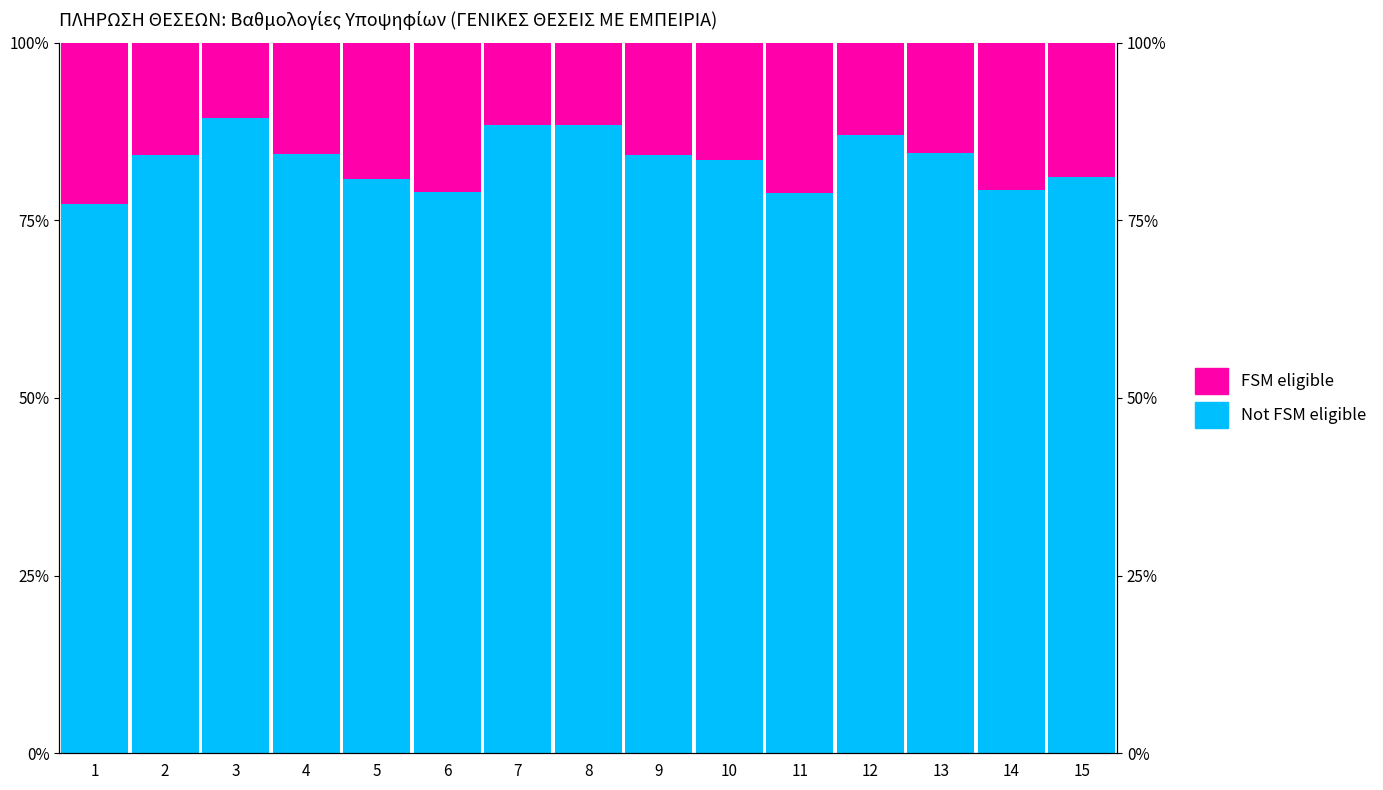

The value of FSM eligible at 9 is 15.9. True or false?

True